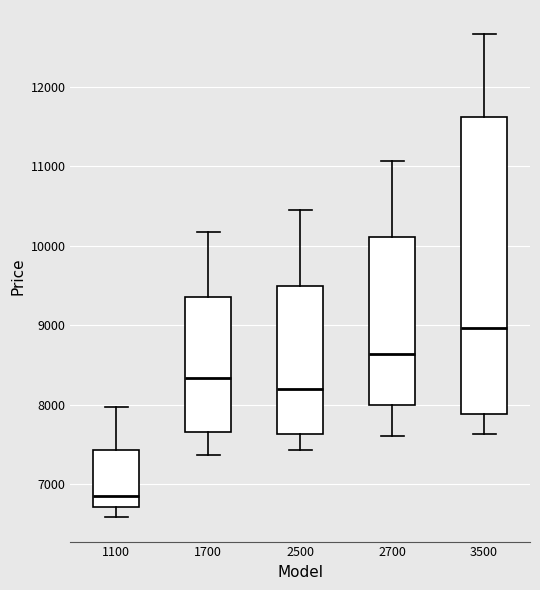

Reading left to right, transcribe this box plot: for each box, give where its median line is, the range the box spans, and where its two whiskers end, as read against the y-axis. The values are not printed on the chart, so give them approximately, as read against the axis.

1100: median 6900, box 6700 to 7400, whiskers 6600 to 8000
1700: median 8300, box 7700 to 9300, whiskers 7400 to 10200
2500: median 8200, box 7600 to 9500, whiskers 7400 to 10500
2700: median 8600, box 8000 to 10100, whiskers 7600 to 11100
3500: median 9000, box 7900 to 11600, whiskers 7600 to 12700